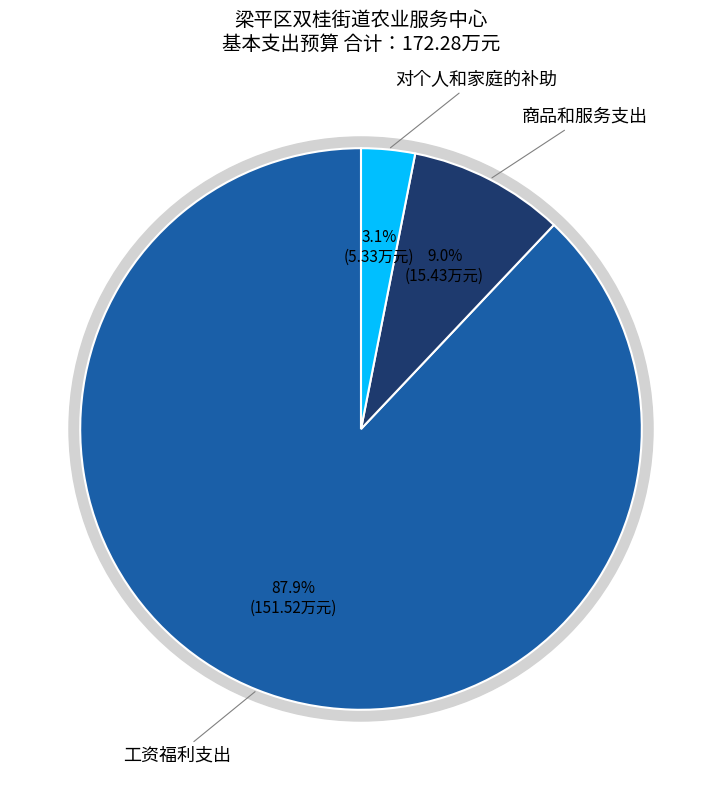

To the nearest percent, what portion does 工资福利支出 represent?

88%